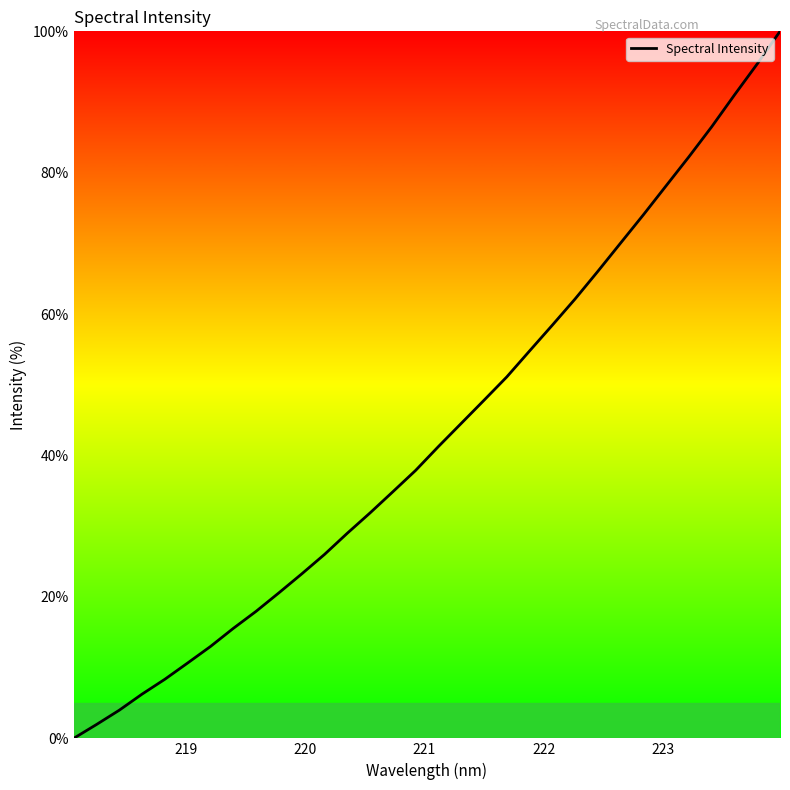

What is the maximum value shown in the chart?

100.0